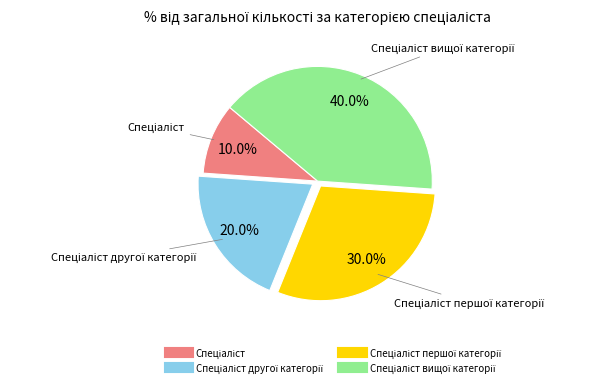

Is there a majority slice in this chart?

No